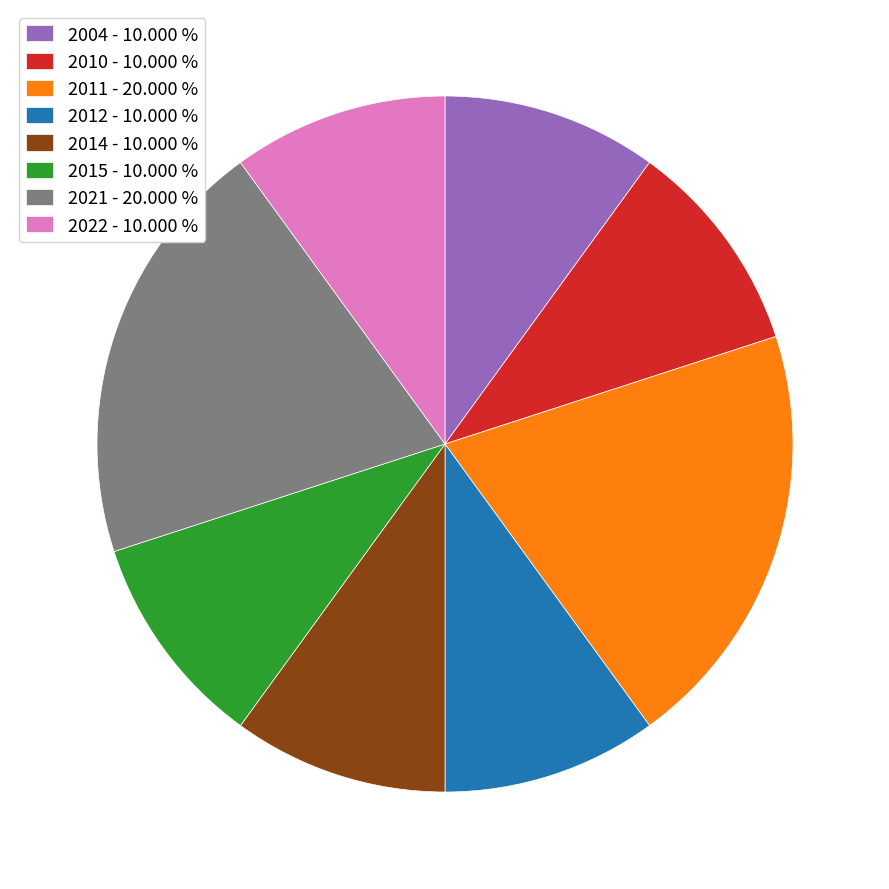

Combined, do 2012 - 10.000 % and 2004 - 10.000 % account for over 50%?

No